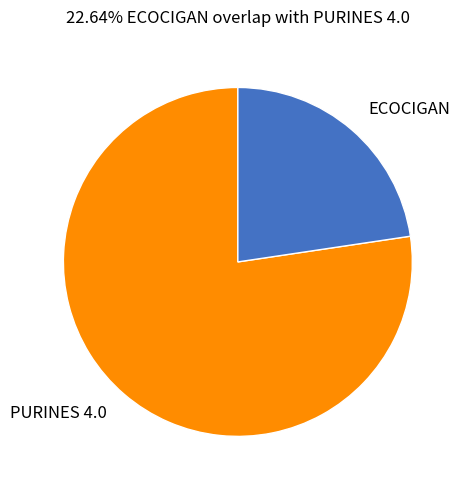

Rank the categories by value from lowest to highest.

ECOCIGAN, PURINES 4.0